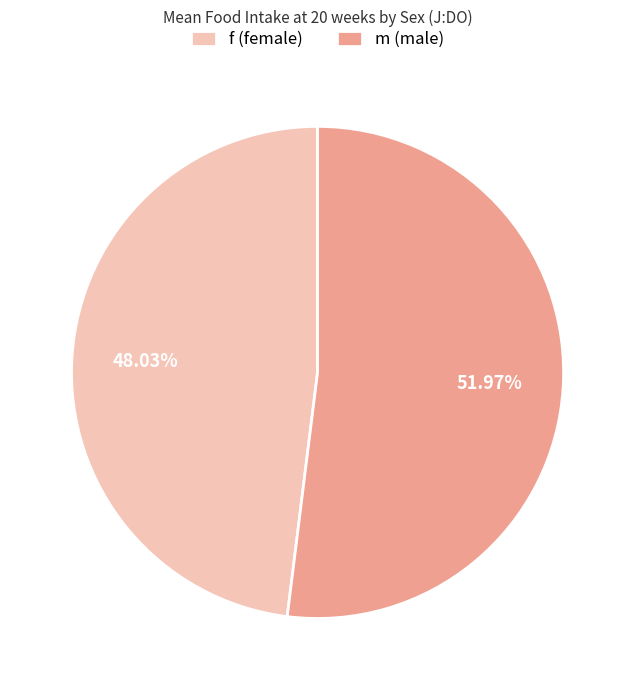

Rank the categories by value from lowest to highest.

f, m